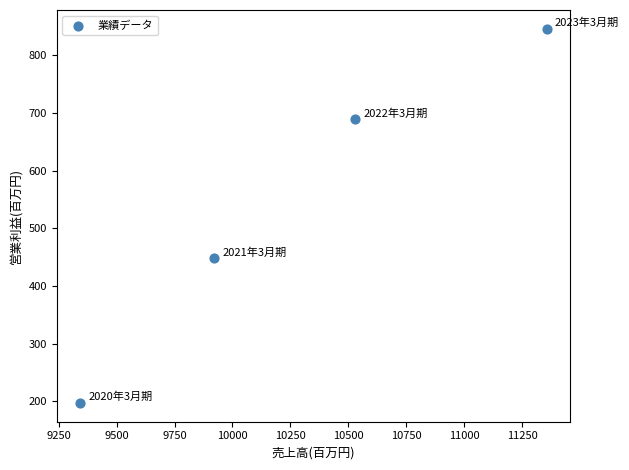

What Y value in the scatter plot is closest to 521?

448